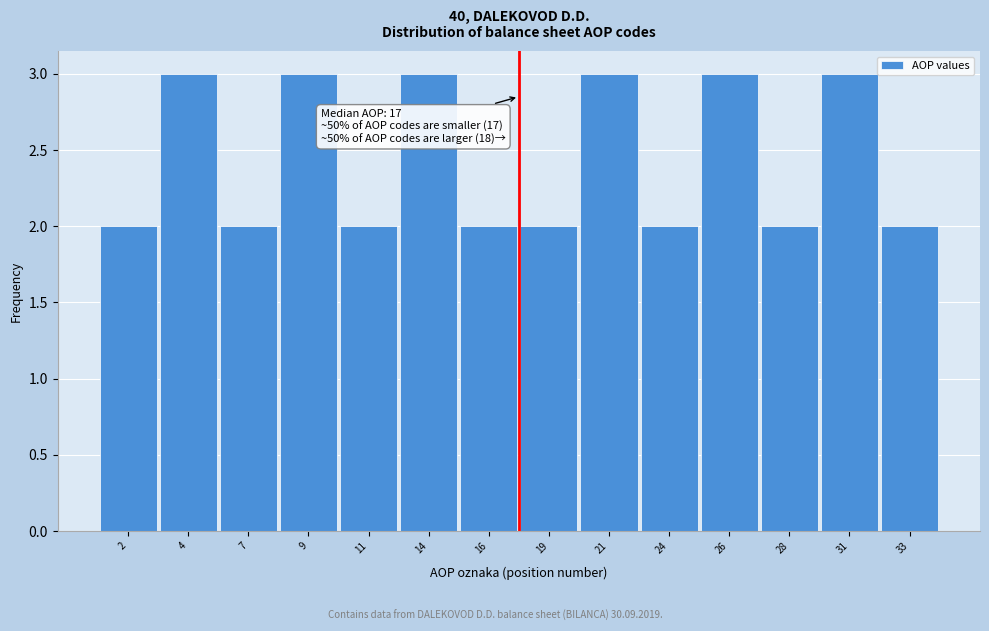

Reading left to right, what are all the values shown in this chart?

2=2	4=3	7=2	9=3	11=2	14=3	16=2	19=2	21=3	24=2	26=3	28=2	31=3	33=2